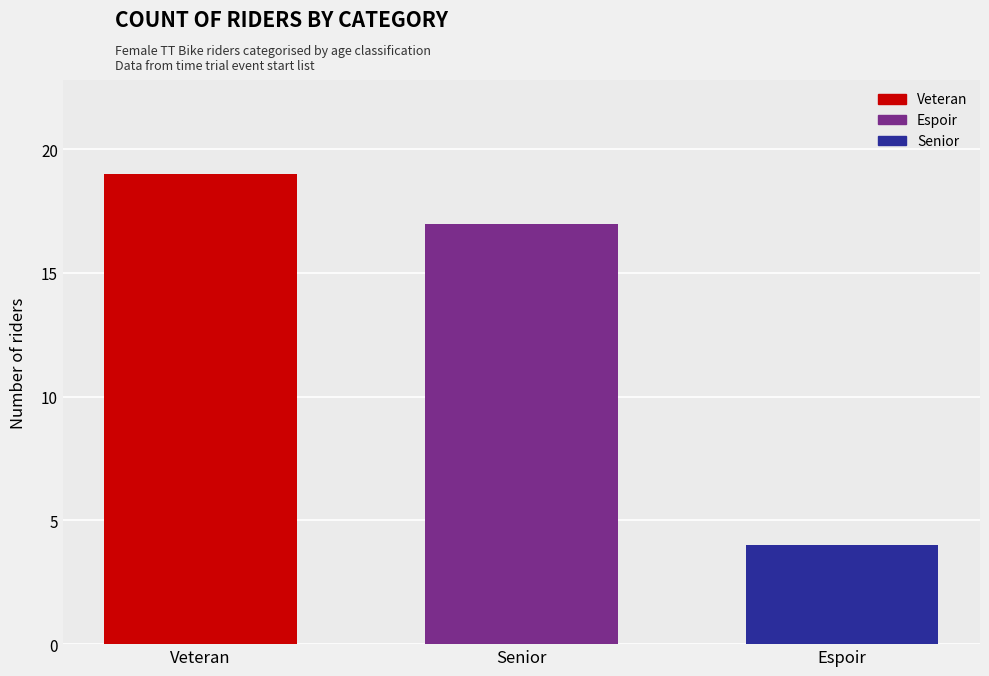

At which label is the value closest to 11?

Senior